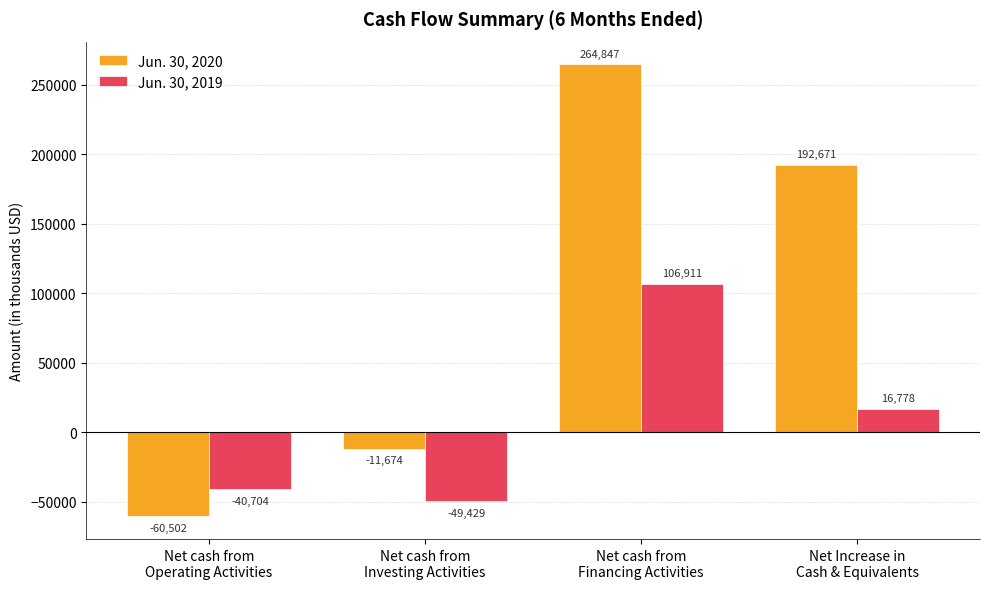

What is the label of the 3rd bar from the right?

Net cash from
Investing Activities